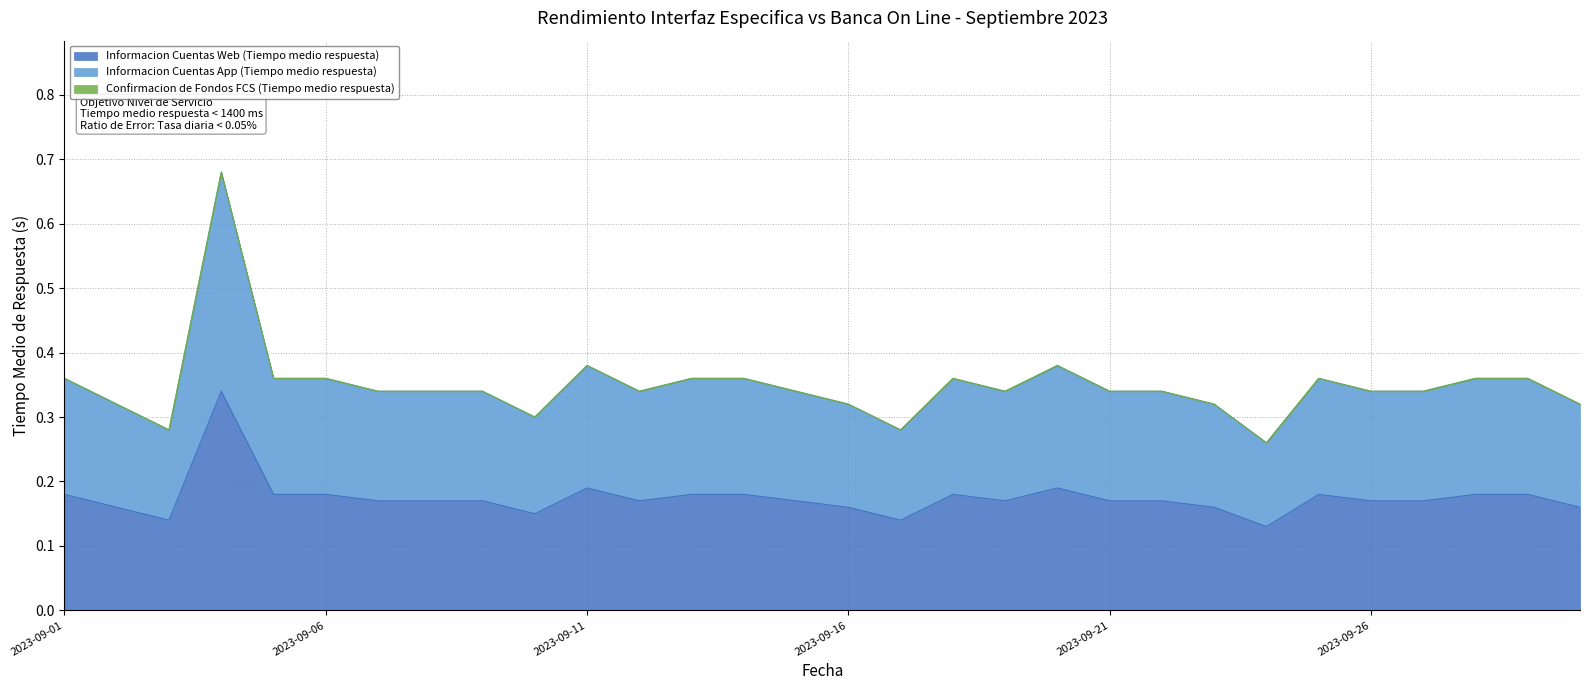

At which label is Informacion Cuentas Web (Tiempo medio respuesta) closest to 0?

2023-09-24